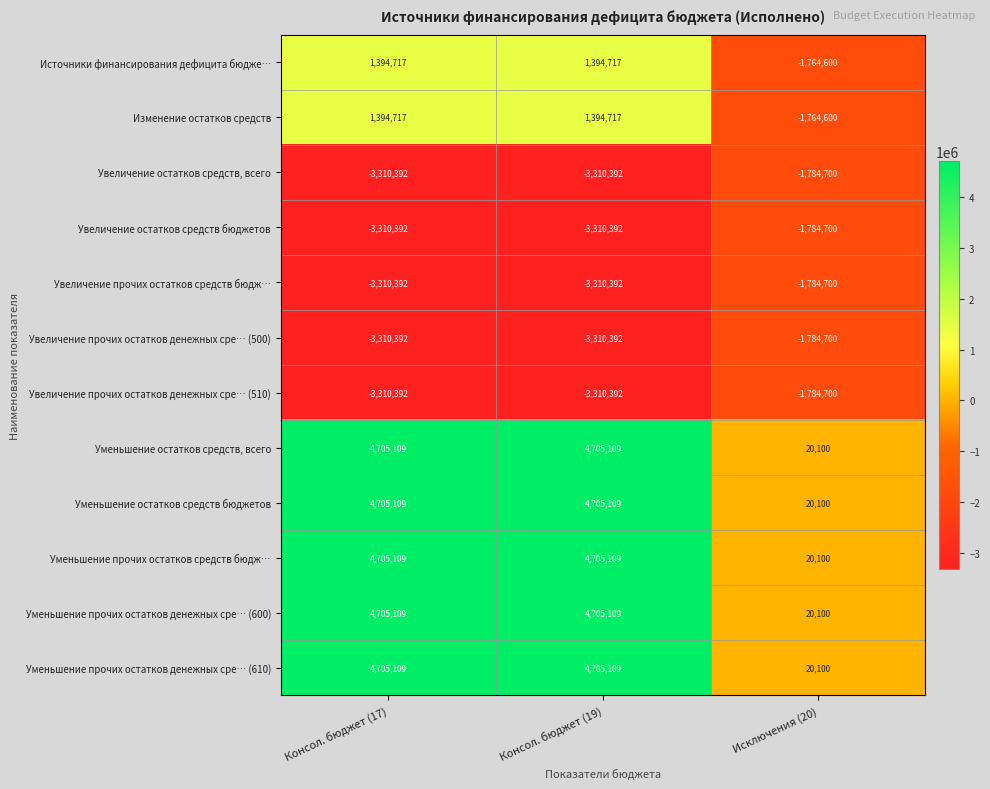

What is the total value across all series at Исключения (20)?

-12352200